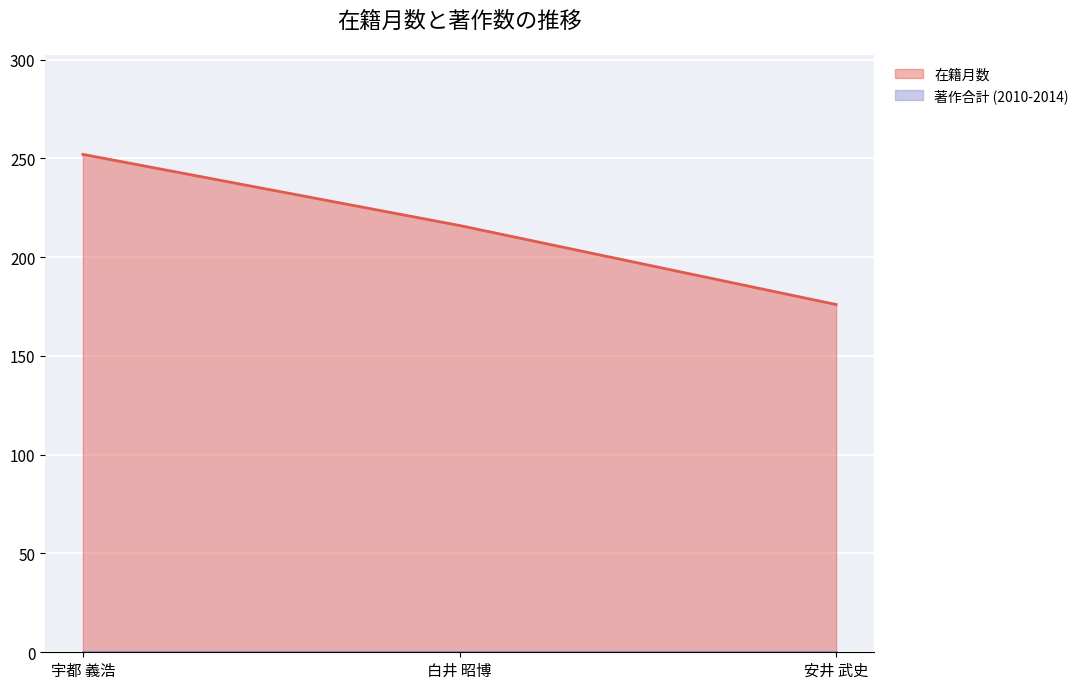

How many lines are shown in the chart?

2